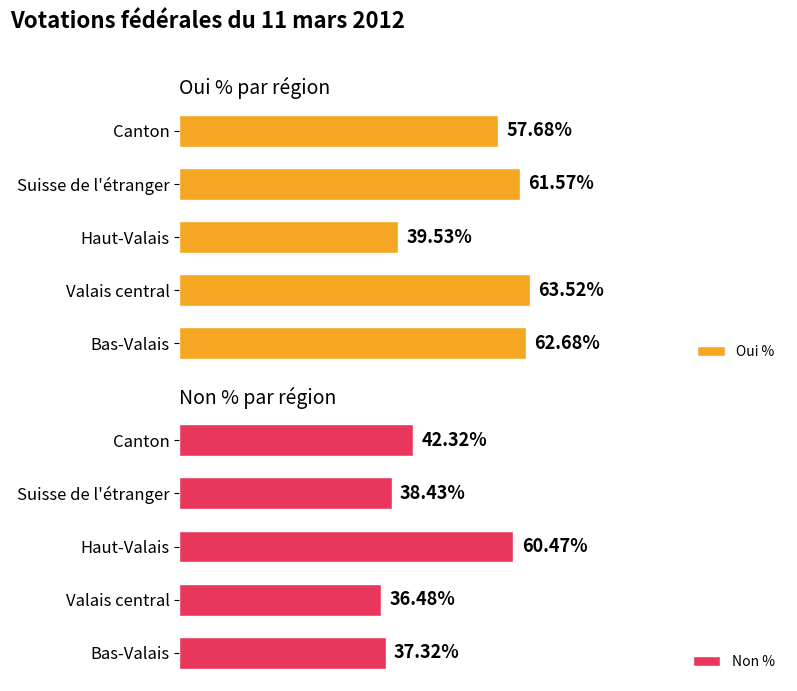

What is the total value across all series at 3?

100.0